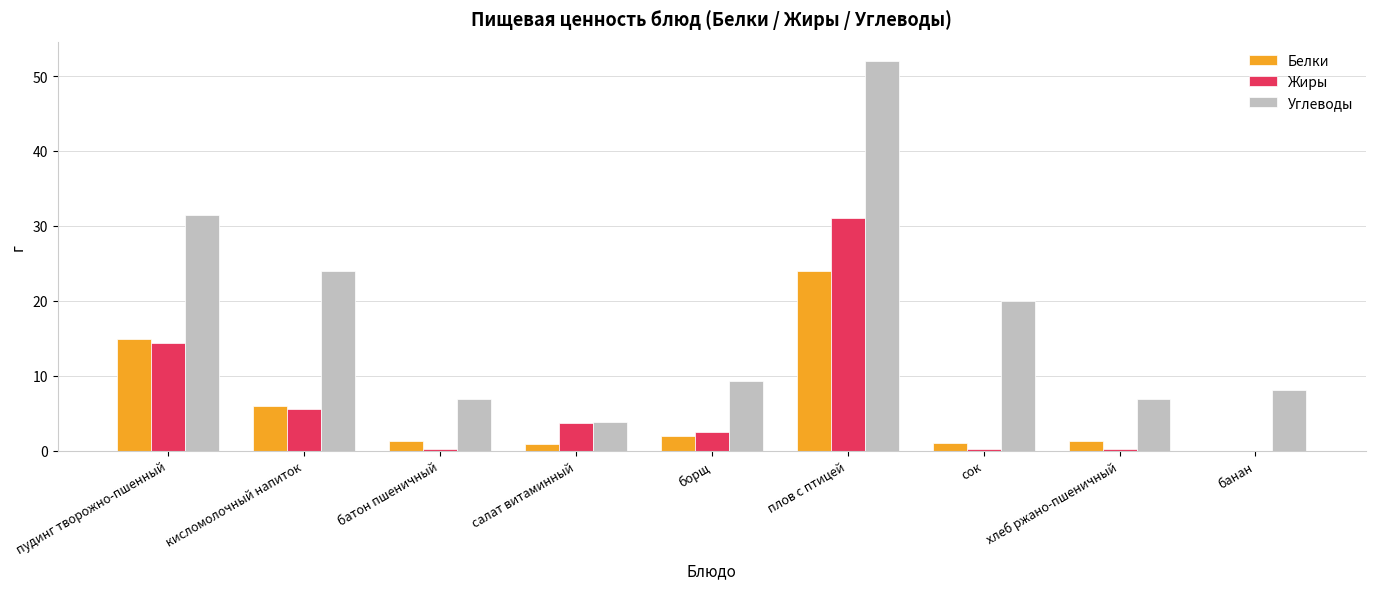

What is the approximate value of Жиры at пудинг творожно-пшенный?

14.4